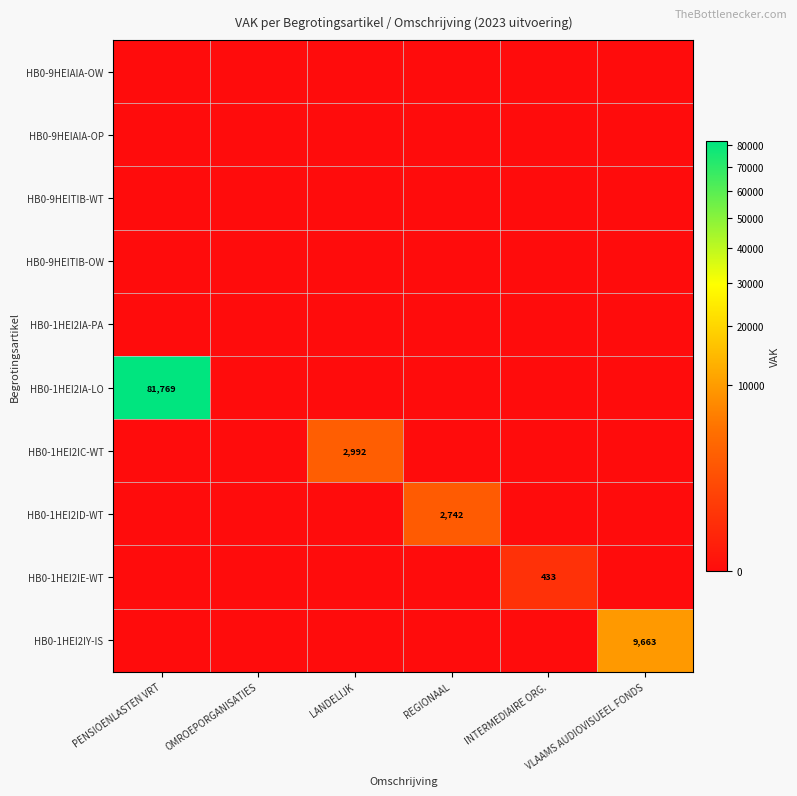

The value of HB0-1HEI2IY-IS at VLAAMS AUDIOVISUEEL FONDS is 4047. True or false?

False